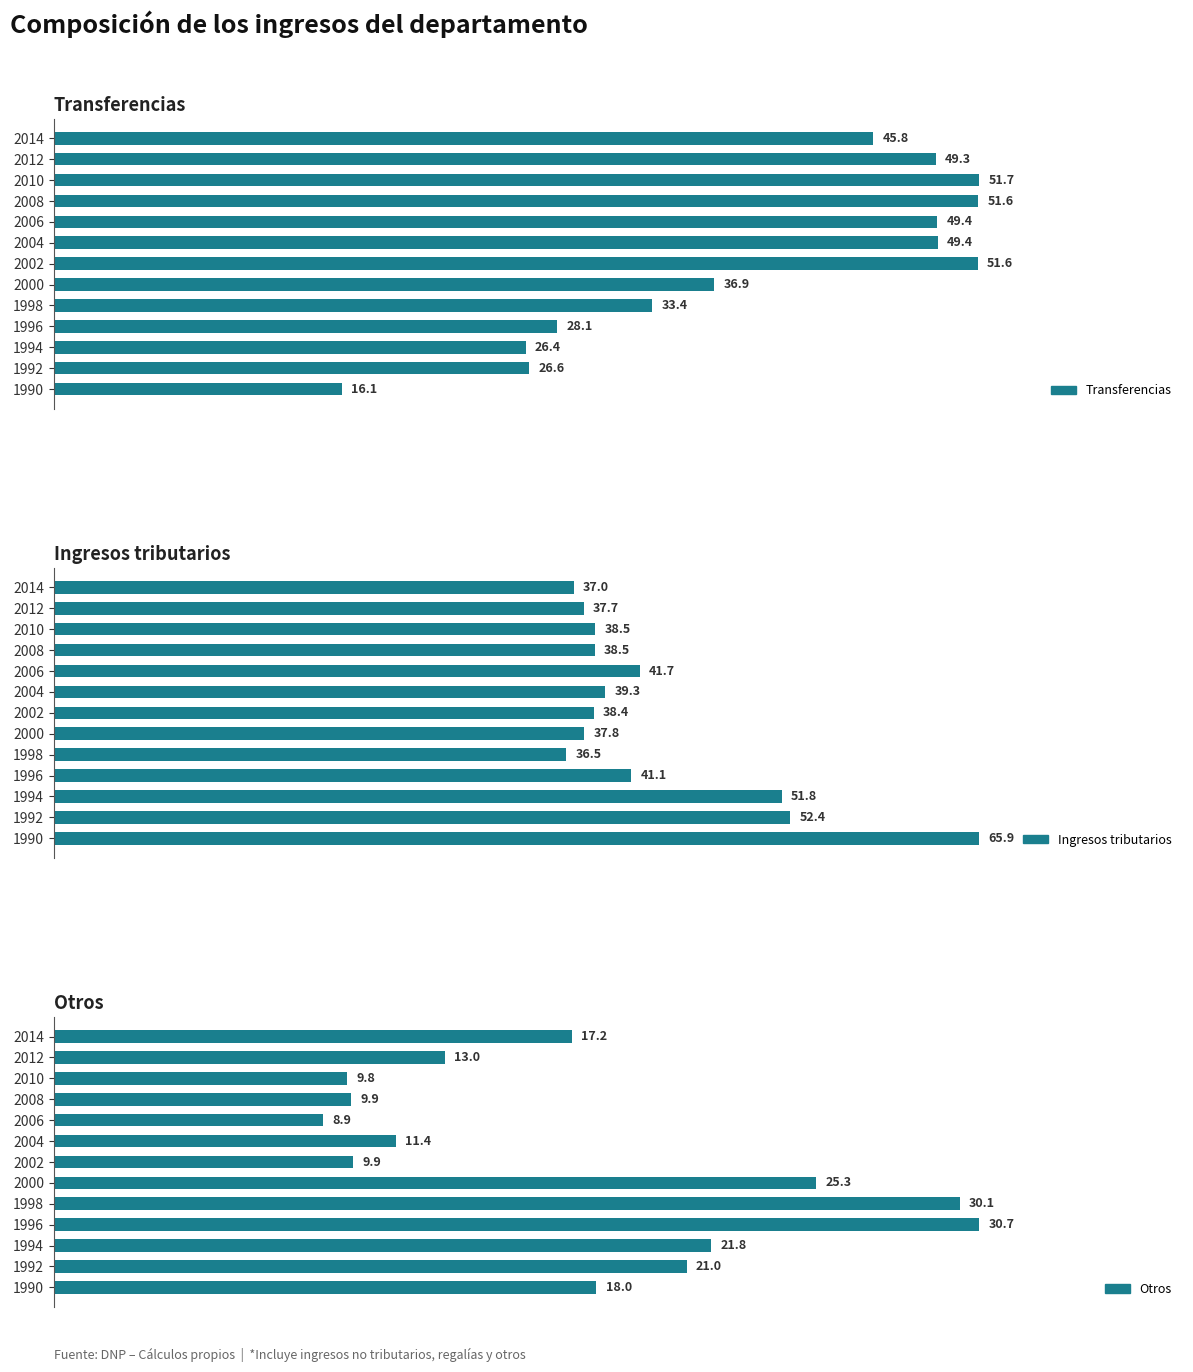

Rank the categories by Otros value from lowest to highest.

2006, 2010, 2008, 2002, 2004, 2012, 2014, 1990, 1992, 1994, 2000, 1998, 1996